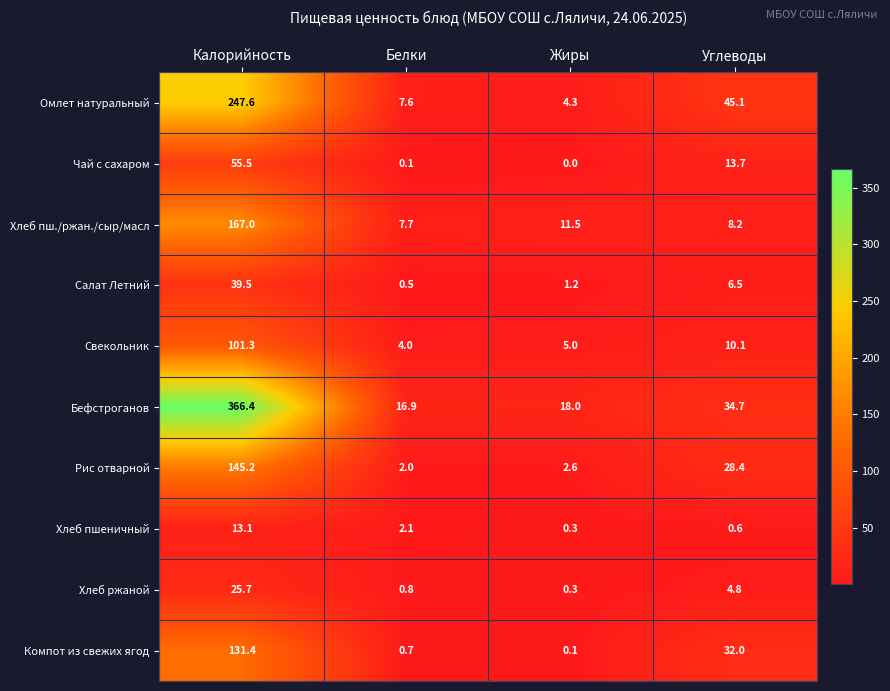

What is the difference between the Омлет натуральный values at Углеводы and Белки?

37.5